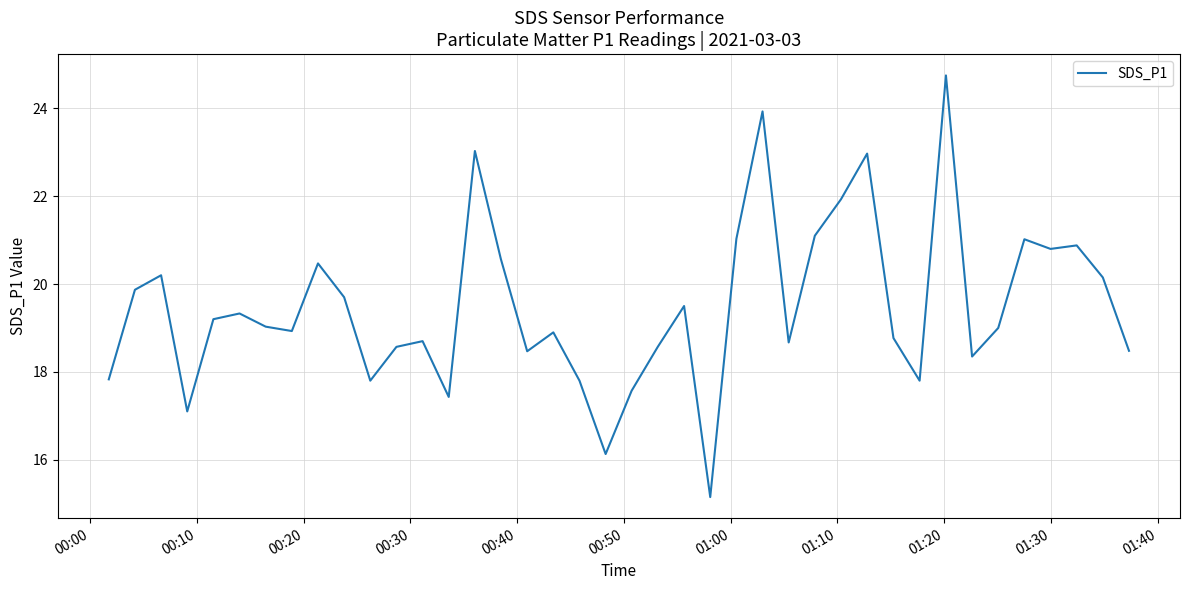

How many lines are shown in the chart?

1